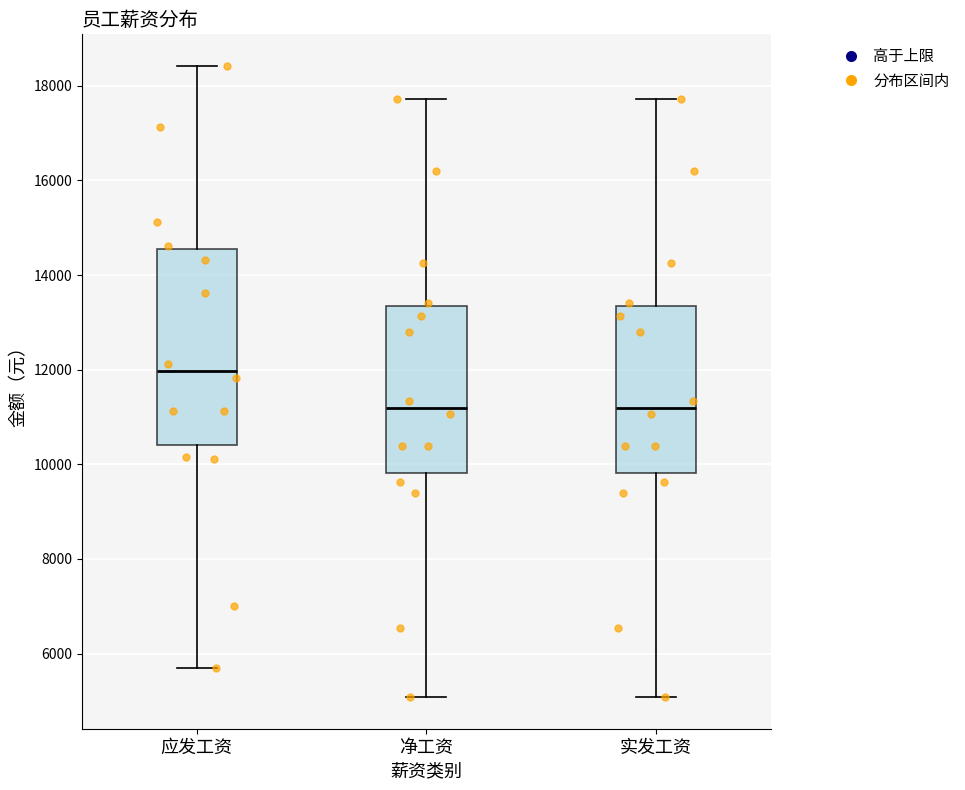

Reading left to right, read every box against the y-axis: the position of its median line, the range the box covers, and the ends of its whiskers. The values are not printed on the chart, so give them approximately, as read against the axis.

应发工资: median 12000, box 10400 to 14600, whiskers 5800 to 18400
净工资: median 11200, box 9800 to 13400, whiskers 5000 to 17800
实发工资: median 11200, box 9800 to 13400, whiskers 5000 to 17800